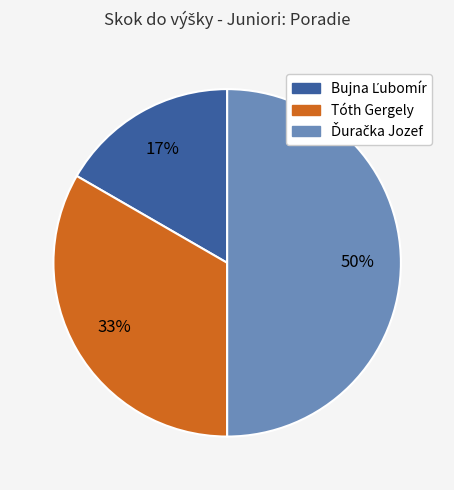

What percentage is the Tóth Gergely slice, to the nearest percent?

33%